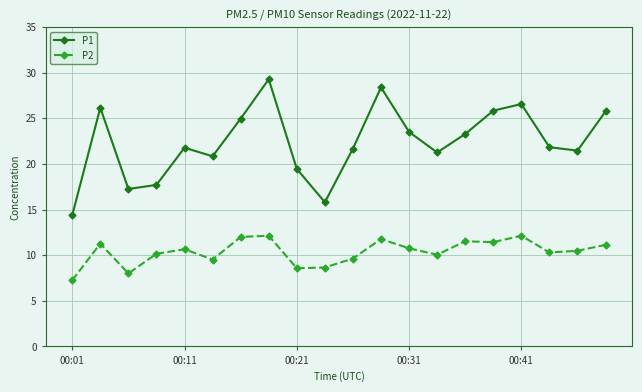

Which series has the largest total across all categories?

P1